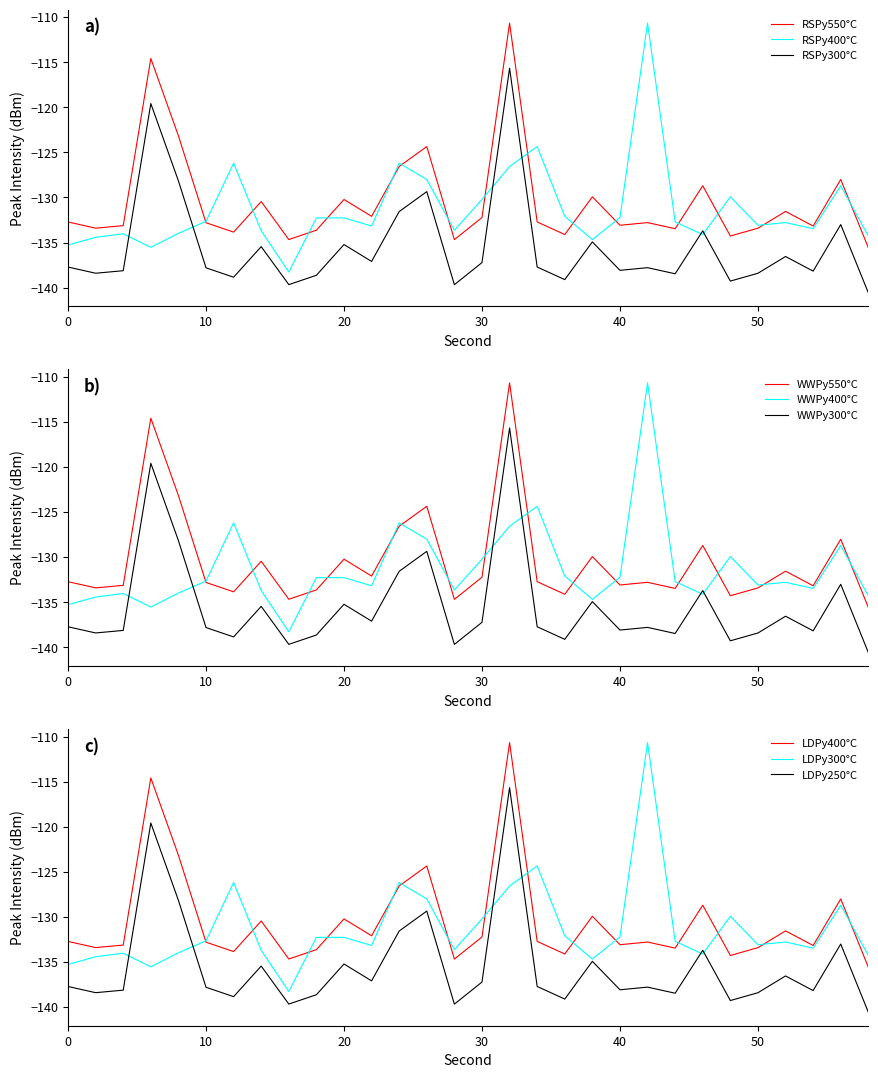

Is it true that RSPy300°C equals -137.8 at 10?

True